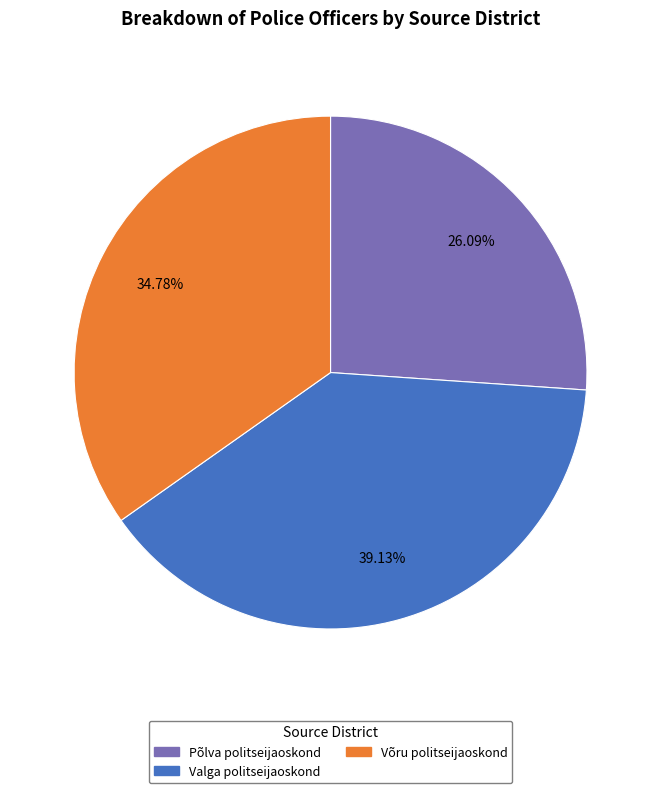

The Võru politseijaoskond slice represents 42% of the pie. True or false?

False